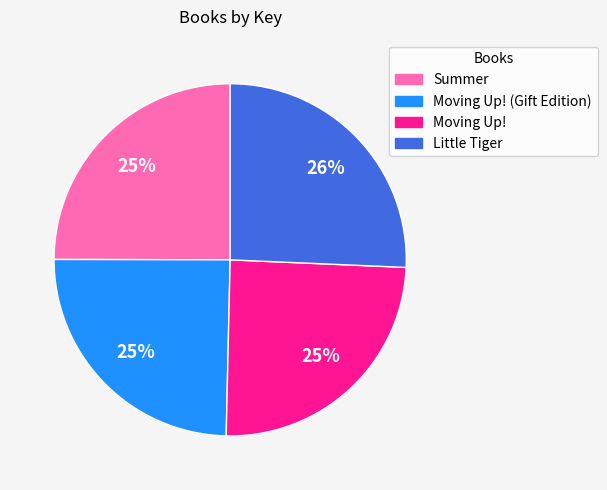

To the nearest percent, what is the difference between the largest and smallest slice percentages?

1%